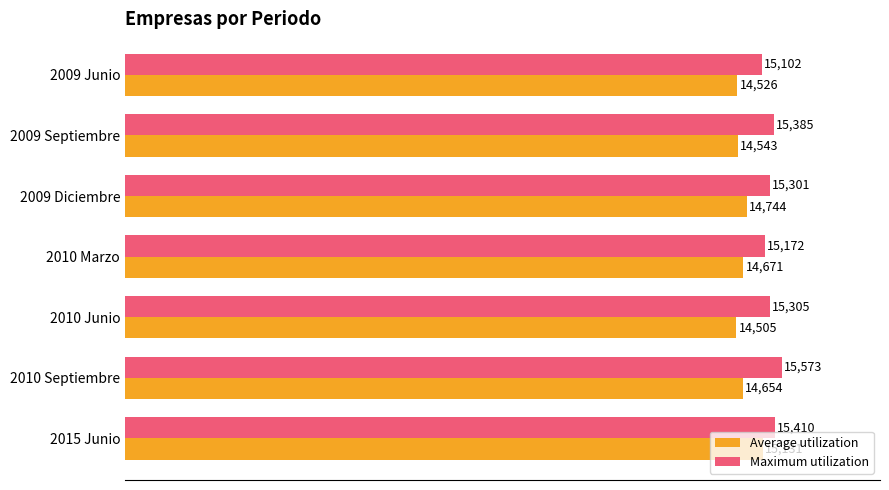

How many data points in Average utilization are less than 14654?

3